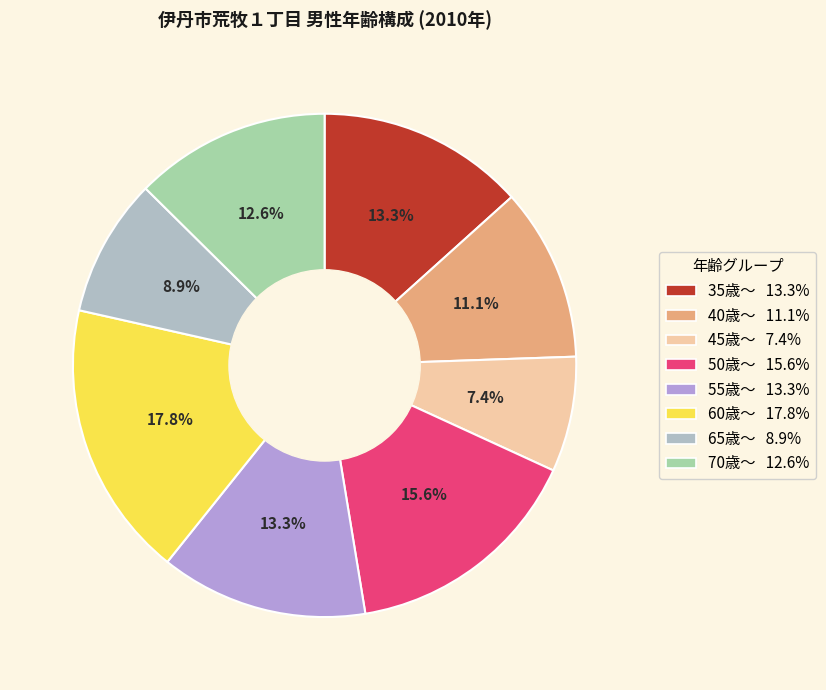

How many slices are in this pie chart?

8